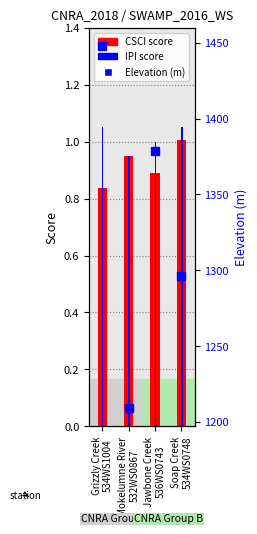

What is the total value across all series at Soap Creek
534WS0748?

1298.1